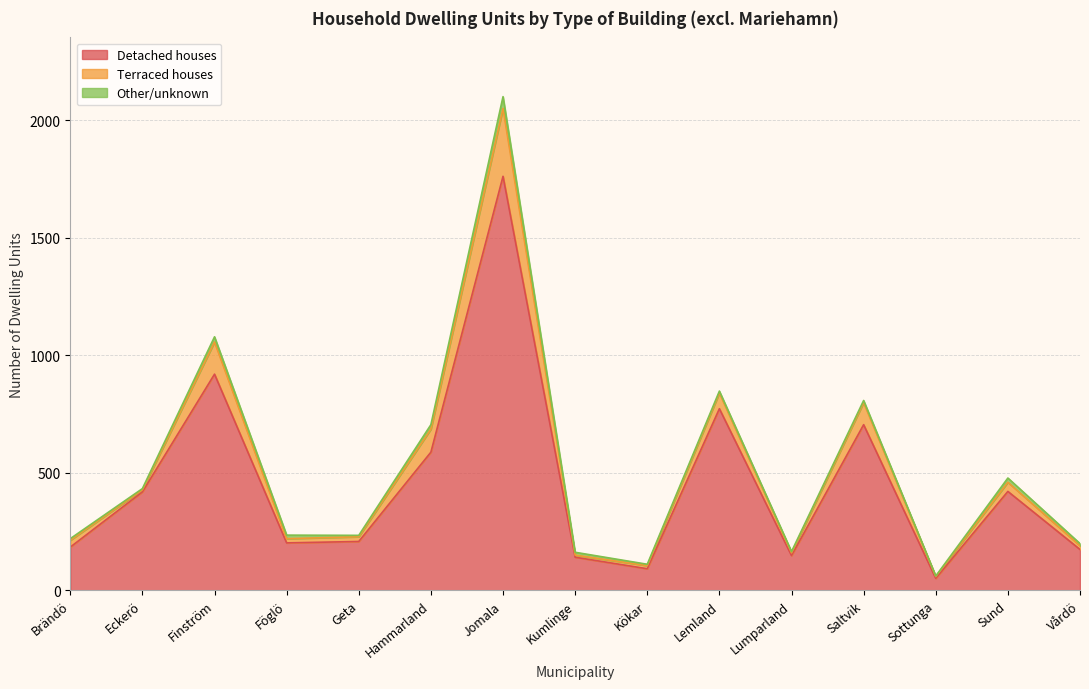

What is the value of the Terraced houses point at the 10th from the left?

67